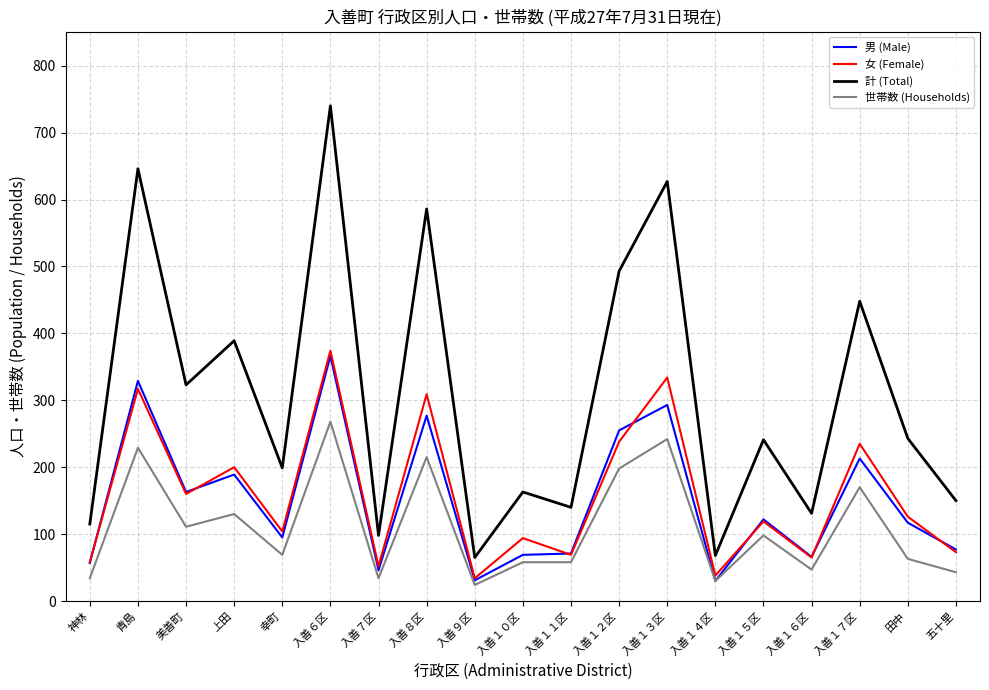

What are all the series names shown in the legend?

男 (Male), 女 (Female), 計 (Total), 世帯数 (Households)